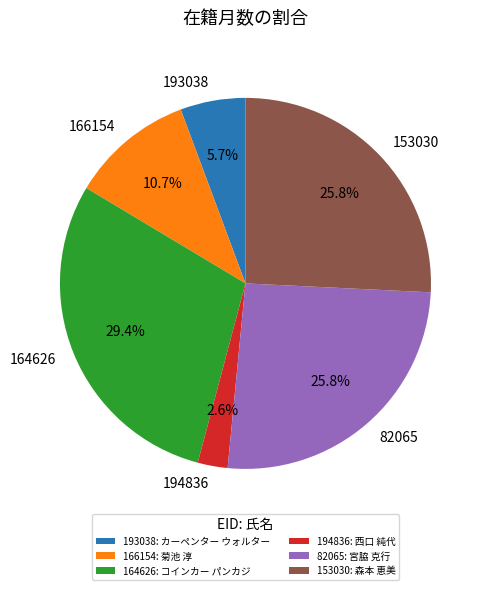

How many slices are in this pie chart?

6